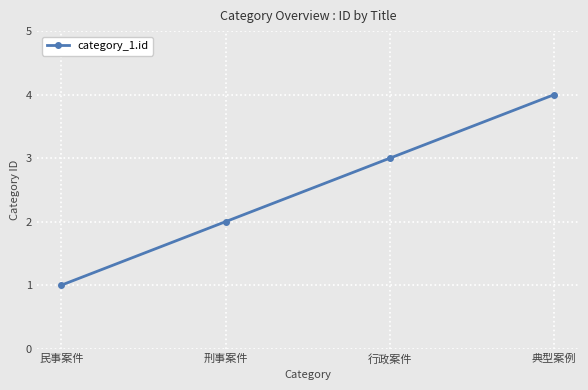

What position from the left is 刑事案件?

2